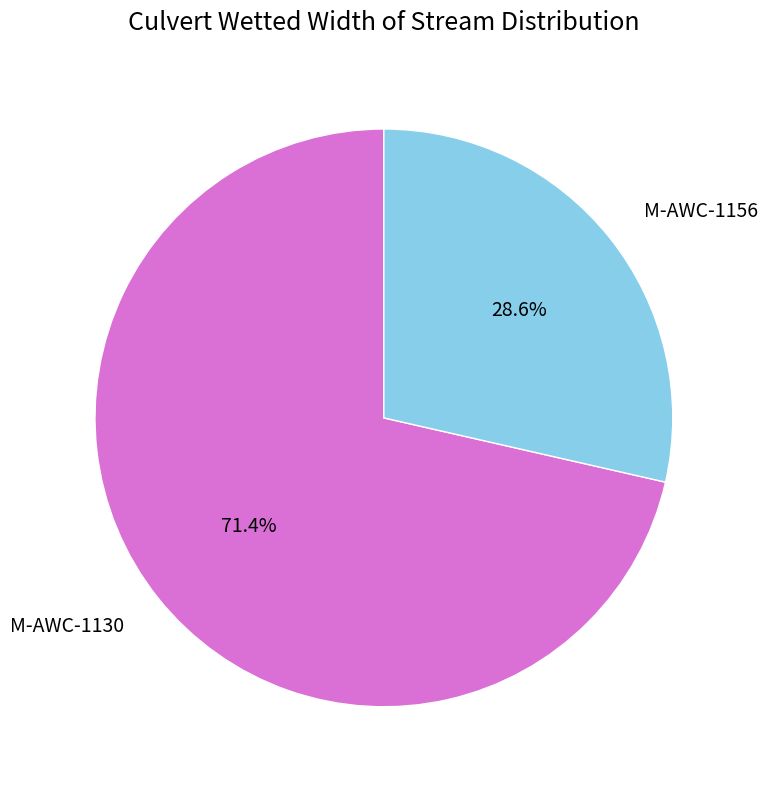

Is there any slice that represents more than half of the pie?

Yes